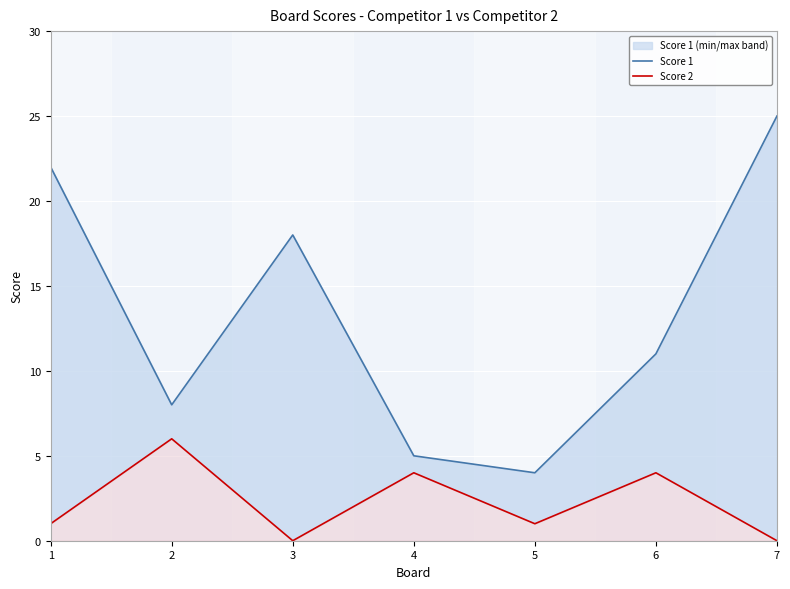

Where does the Score 2 series first go above 1?

2